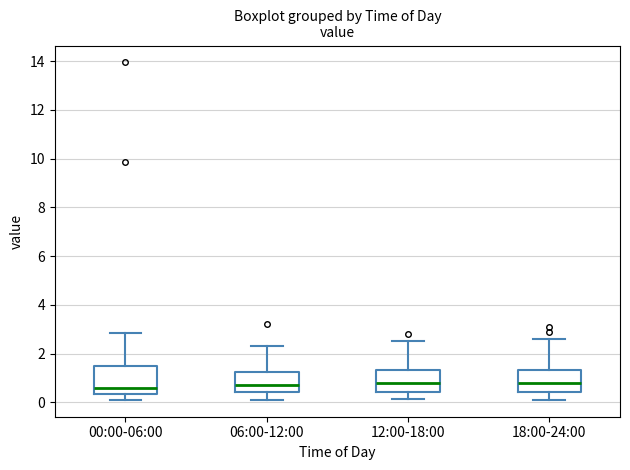

Reading left to right, read every box against the y-axis: the position of its median line, the range the box covers, and the ends of its whiskers. The values are not printed on the chart, so give them approximately, as read against the axis.

00:00-06:00: median 0.6, box 0.4 to 1.4, whiskers 0.2 to 2.8
06:00-12:00: median 0.8, box 0.4 to 1.2, whiskers 0.2 to 2.4
12:00-18:00: median 0.8, box 0.4 to 1.4, whiskers 0.2 to 2.6
18:00-24:00: median 0.8, box 0.4 to 1.4, whiskers 0.2 to 2.6